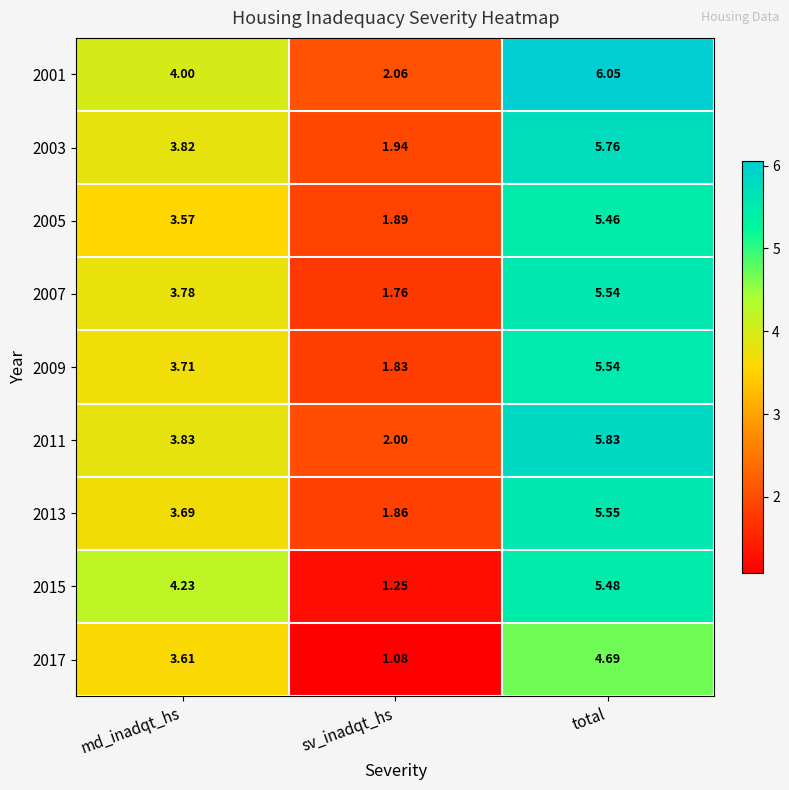

List the labels in order of 2009 value, smallest first.

sv_inadqt_hs, md_inadqt_hs, total